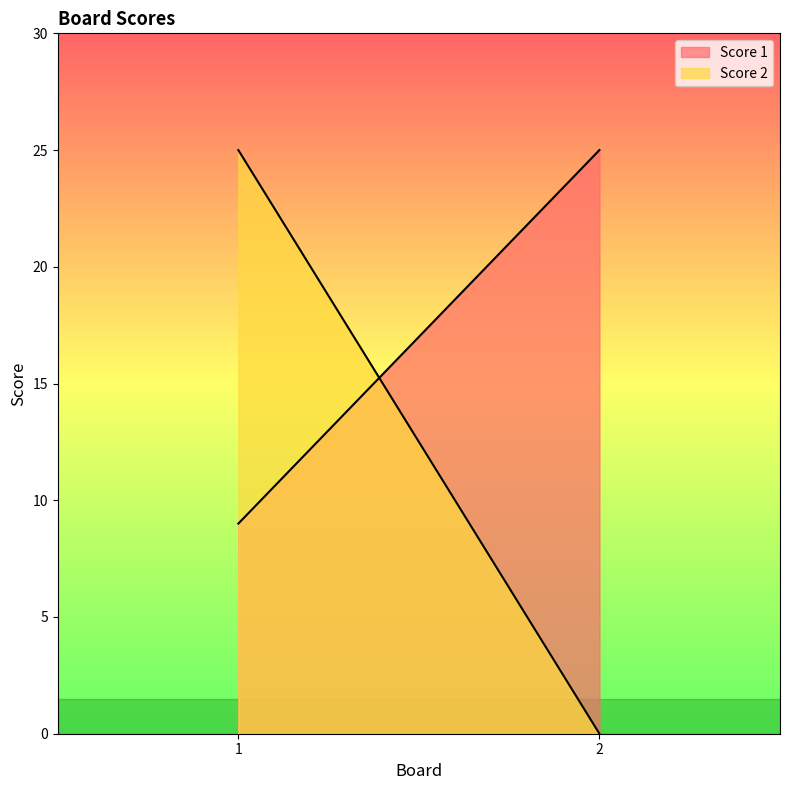

Is the value of Score 2 at 1 greater than the value of Score 1 at 1?

Yes